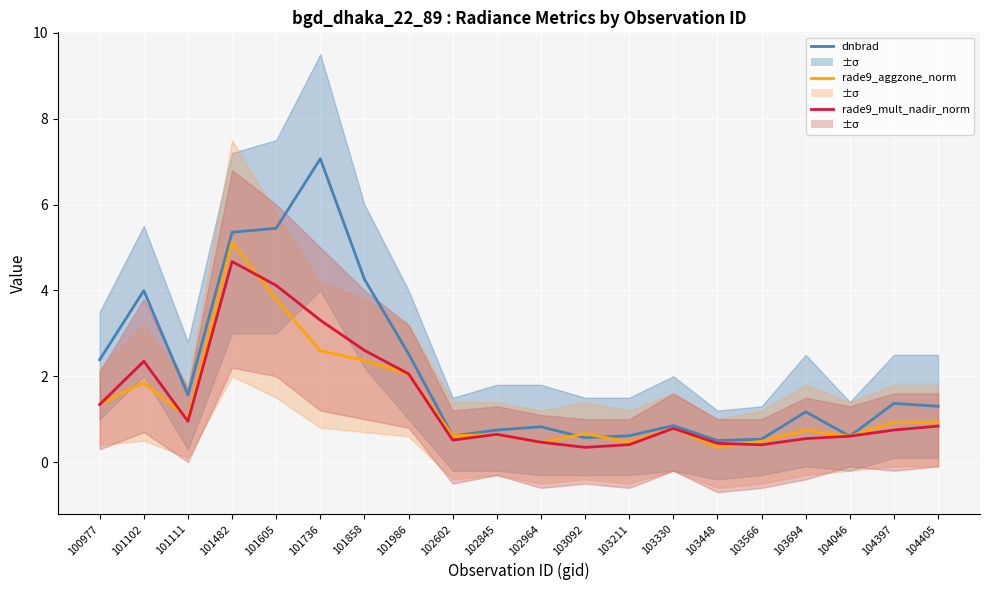

Between 103211 and 102845, which is larger?

102845